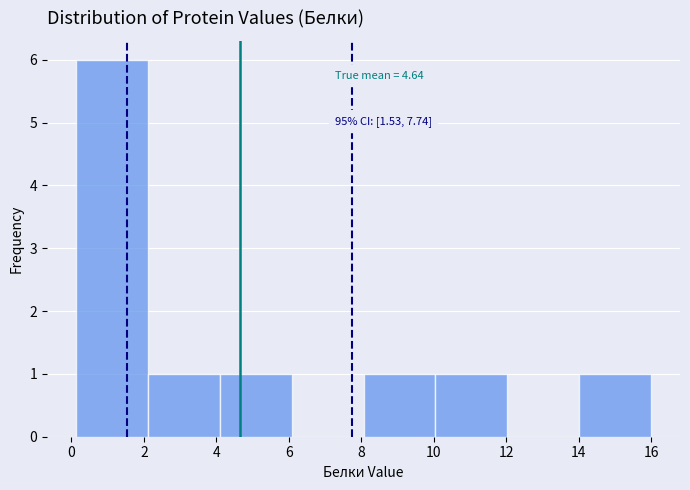

Over which range of the x-axis is the bar tallest?

0.2 to 2.2